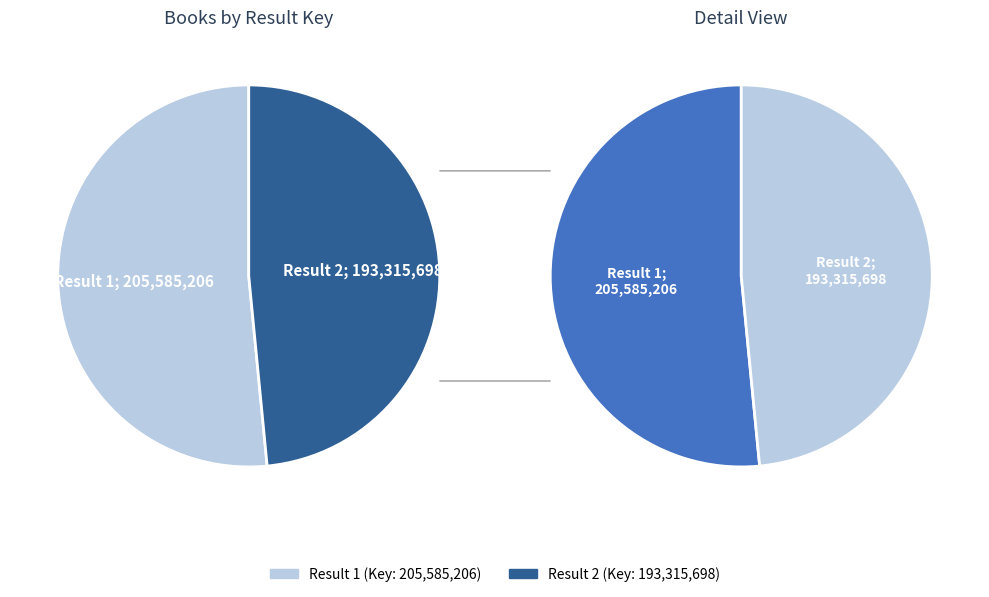

Which slice is the smallest?

2